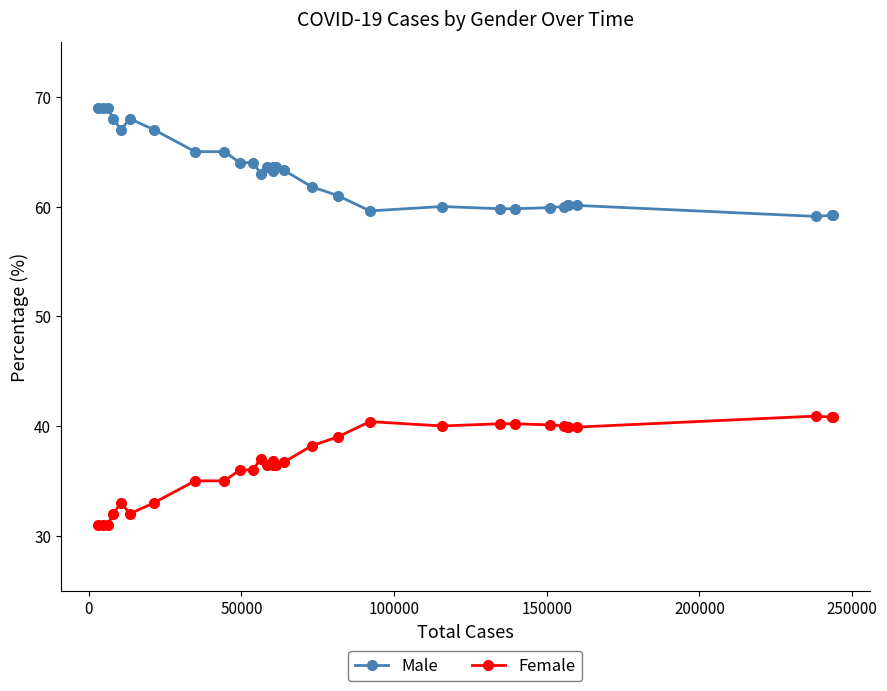

What is the difference between the second highest and minimum values in the Male series?

9.9